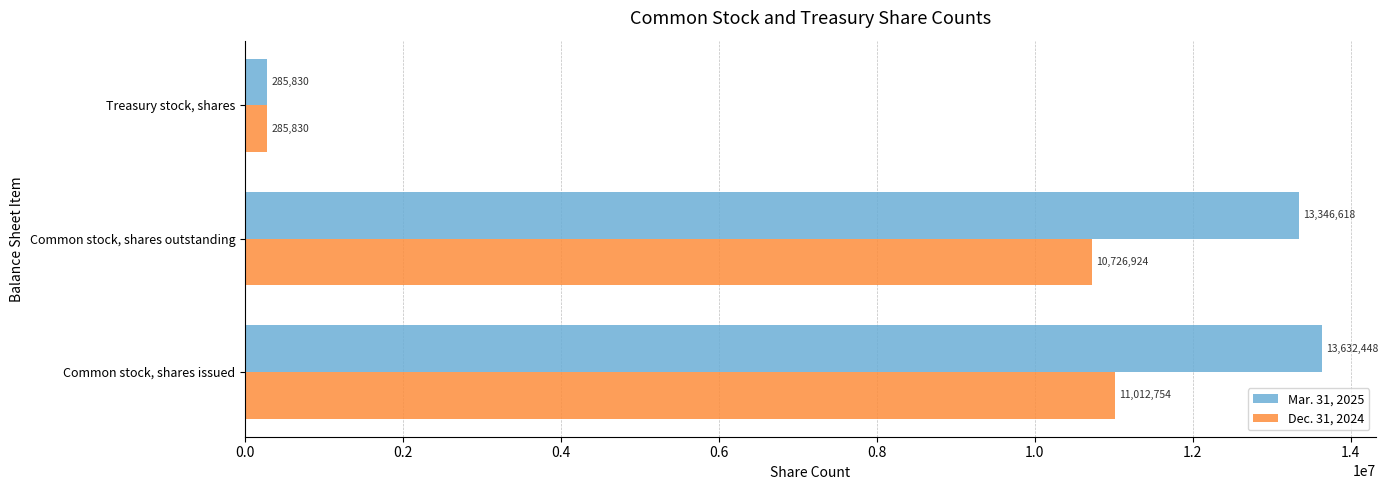

List the series in order of their peak value, lowest first.

Dec. 31, 2024, Mar. 31, 2025